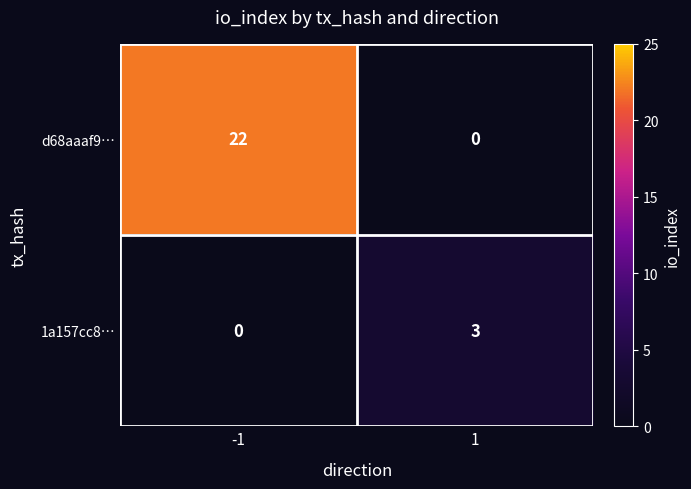

Which series has the largest range (max minus min)?

d68aaaf9…